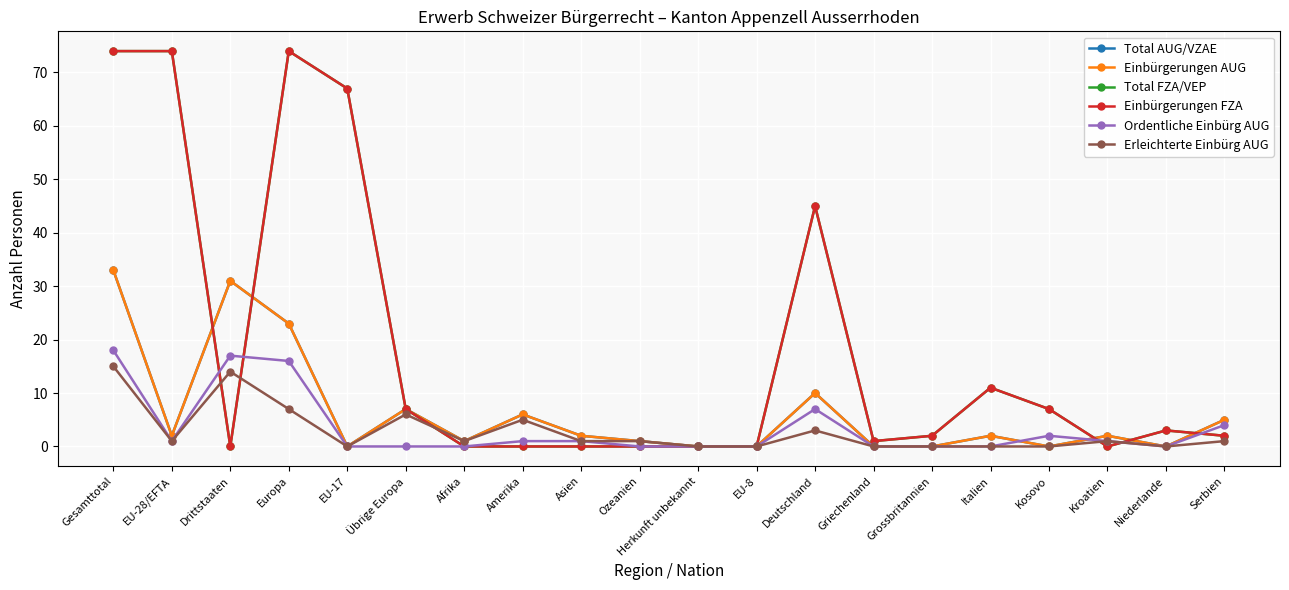

Does the chart have visible grid lines?

Yes